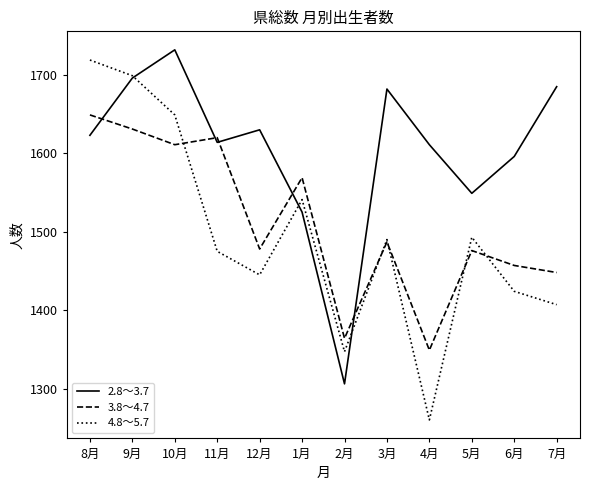

What is the approximate value of 3.8～4.7 at 8月, to the nearest 10?

1650